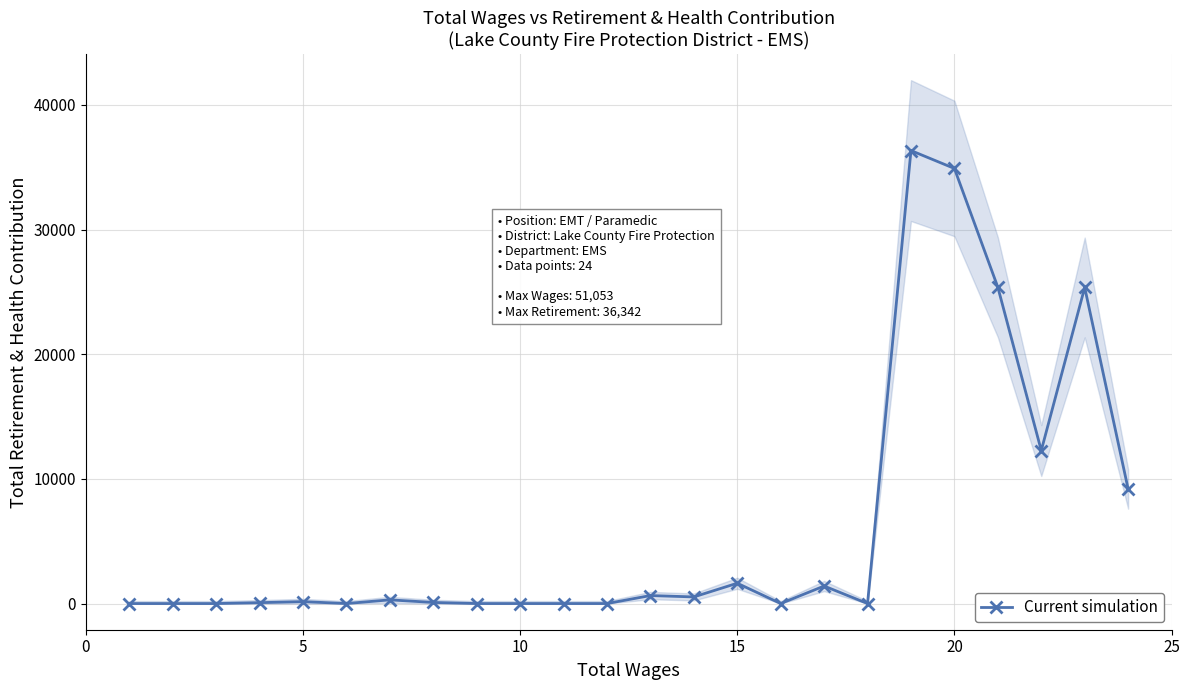

The chart shows a value of 12073 at 23. True or false?

False